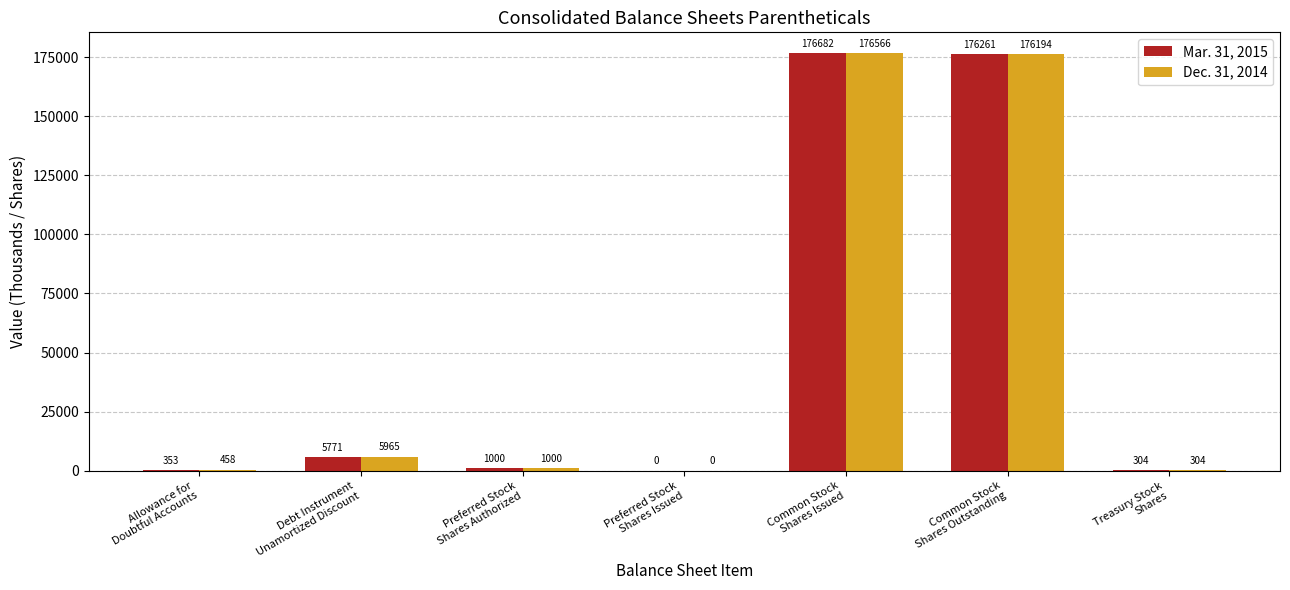

Which series has the largest total across all categories?

Dec. 31, 2014